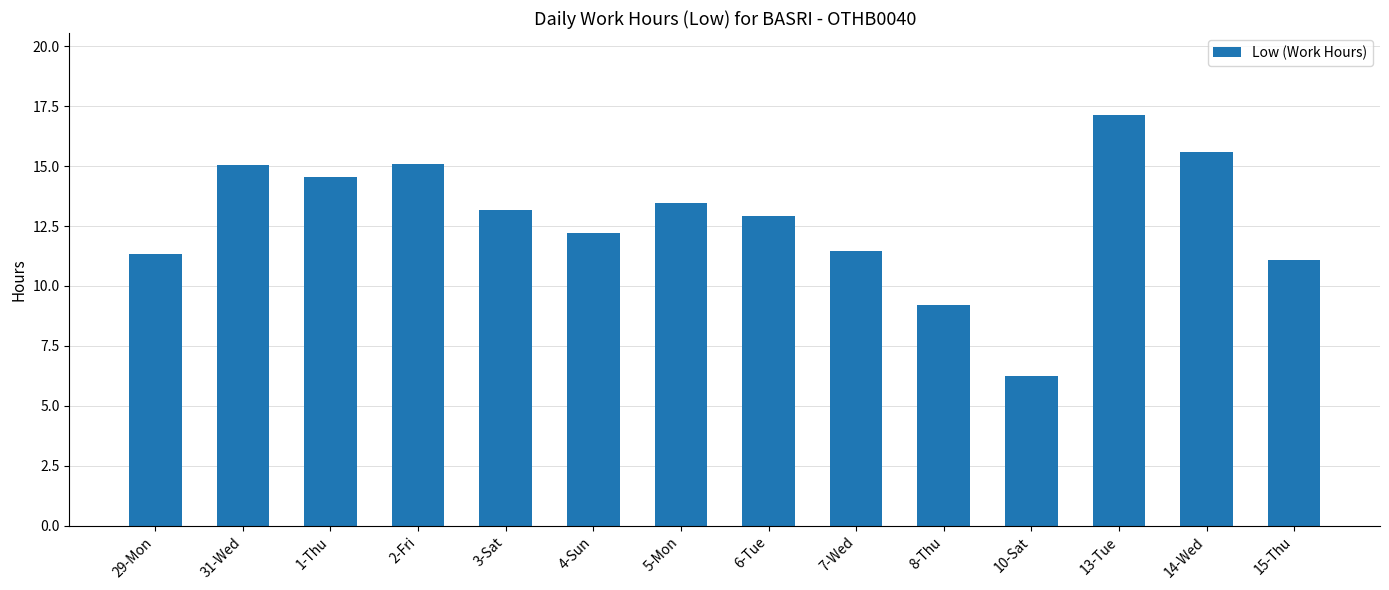

Are the bars horizontal?

No